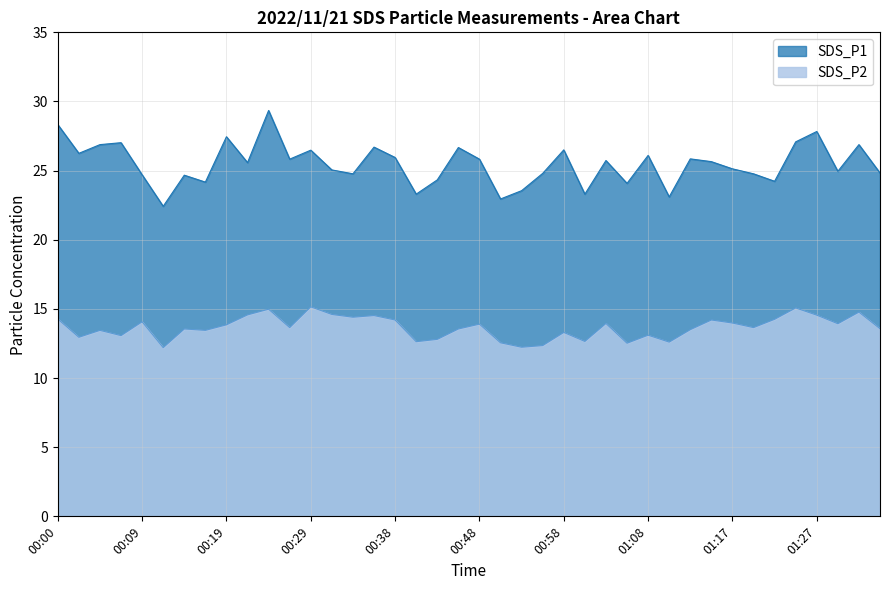

Reading left to right, transcribe all the data shown in this chart.

SDS_P1: 00:00=28.3	00:02=26.2	00:04=26.9	00:07=27.0	00:09=24.7	00:12=22.4	00:14=24.7	00:17=24.2	00:19=27.4	00:21=25.6	00:24=29.4	00:26=25.8	00:29=26.5	00:31=25.1	00:34=24.8	00:36=26.7	00:38=25.9	00:41=23.3	00:43=24.3	00:46=26.7	00:48=25.8	00:51=22.9	00:53=23.6	00:55=24.8	00:58=26.5	01:00=23.3	01:03=25.7	01:05=24.1	01:08=26.1	01:10=23.1	01:12=25.9	01:15=25.6	01:17=25.1	01:20=24.8	01:22=24.2	01:25=27.1	01:27=27.8	01:29=24.9	01:32=26.9	01:34=24.8
SDS_P2: 00:00=14.3	00:02=12.9	00:04=13.4	00:07=13.1	00:09=14.1	00:12=12.2	00:14=13.6	00:17=13.4	00:19=13.8	00:21=14.6	00:24=15.0	00:26=13.7	00:29=15.2	00:31=14.6	00:34=14.4	00:36=14.5	00:38=14.2	00:41=12.6	00:43=12.8	00:46=13.6	00:48=13.9	00:51=12.6	00:53=12.2	00:55=12.3	00:58=13.3	01:00=12.7	01:03=13.9	01:05=12.5	01:08=13.1	01:10=12.6	01:12=13.5	01:15=14.2	01:17=14.0	01:20=13.7	01:22=14.2	01:25=15.1	01:27=14.6	01:29=13.9	01:32=14.8	01:34=13.6